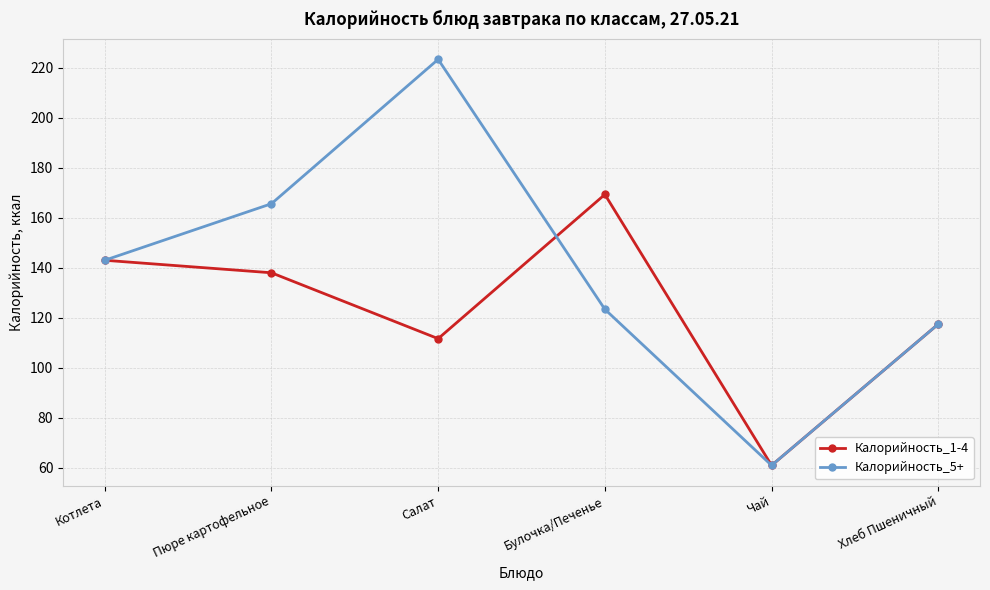

The Калорийность_5+ series shows 143.0 at Котлета. True or false?

True